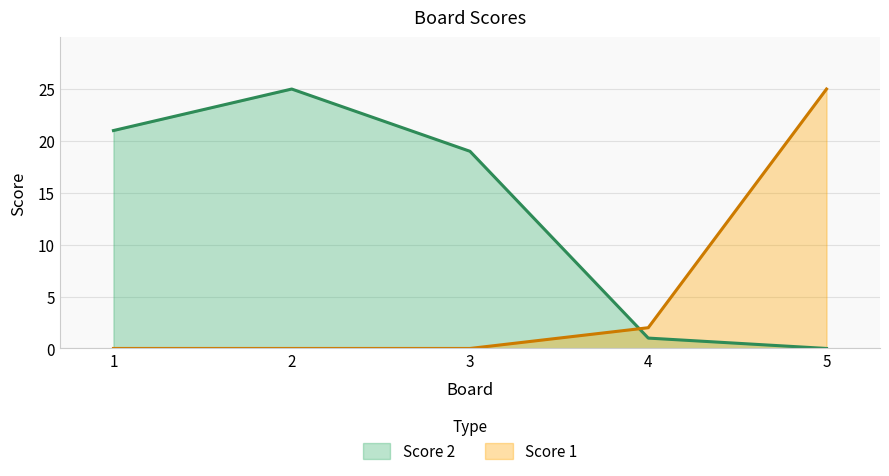

How many categories are shown in the chart?

5